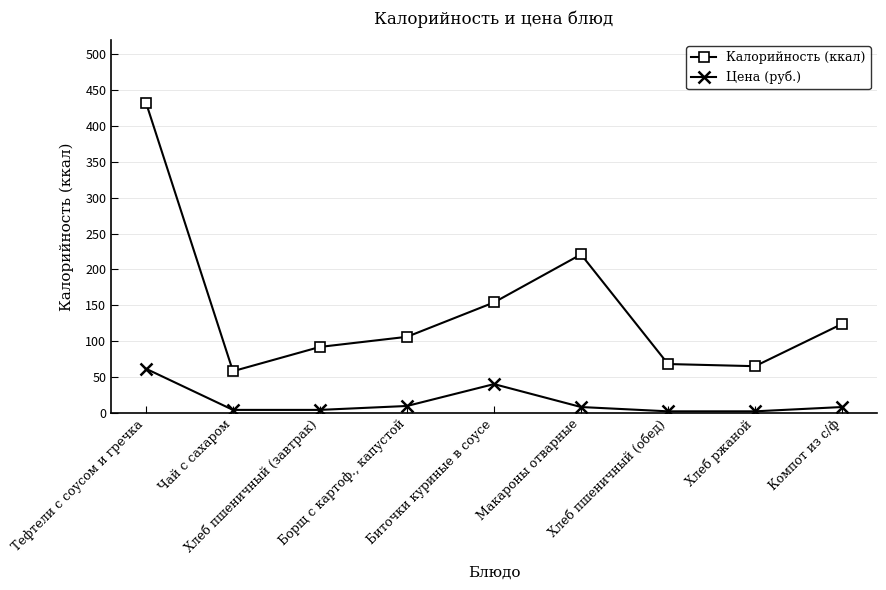

Does the chart display data point markers on the line(s)?

Yes